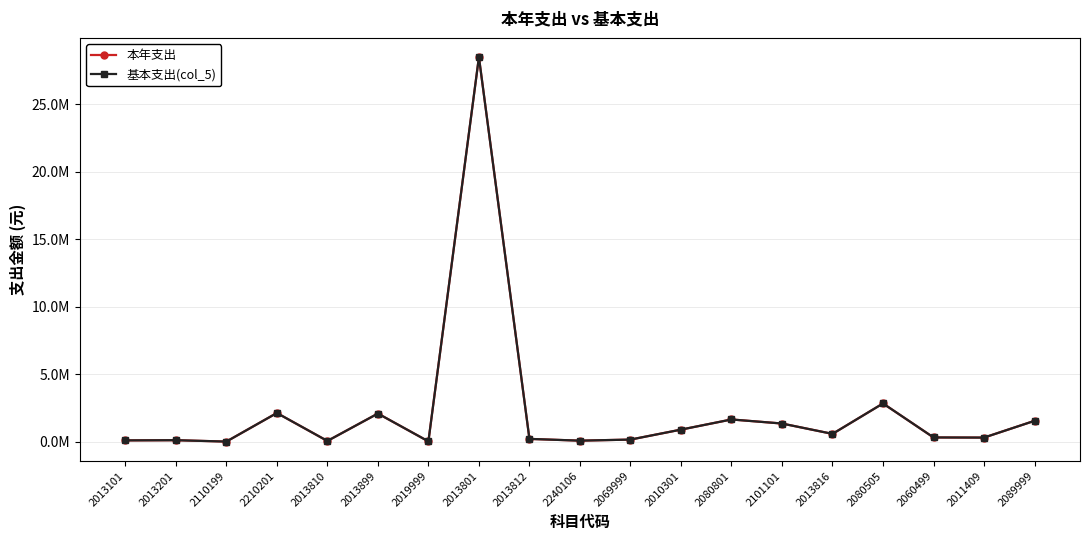

Does the chart have visible grid lines?

Yes